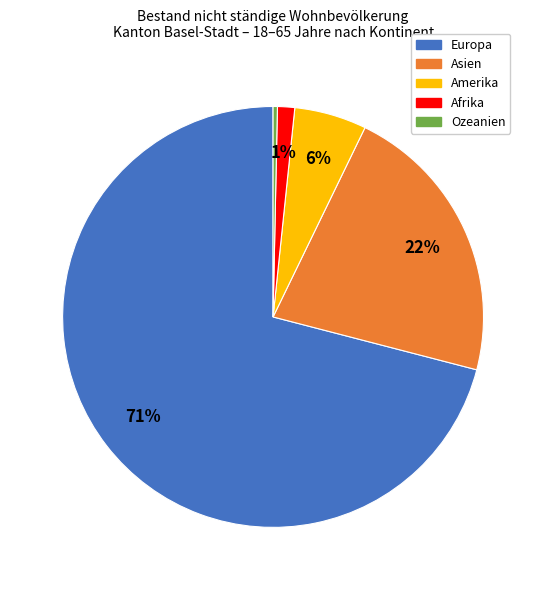

Do Europa and Afrika together represent more than half of the pie?

Yes